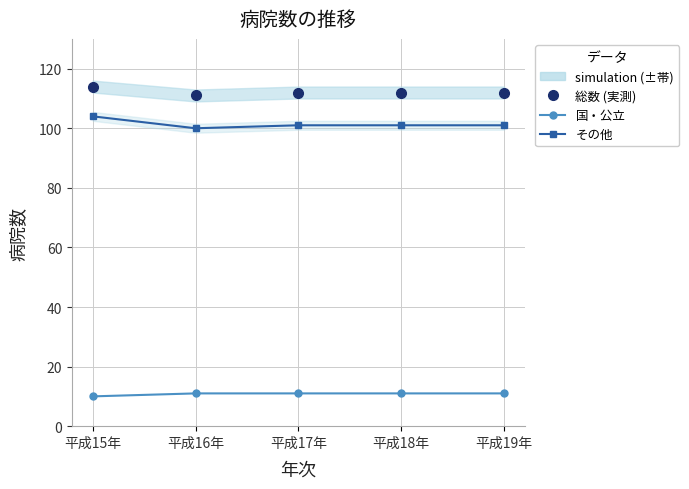

What are all the series names shown in the legend?

総数 (実測), 国・公立, その他